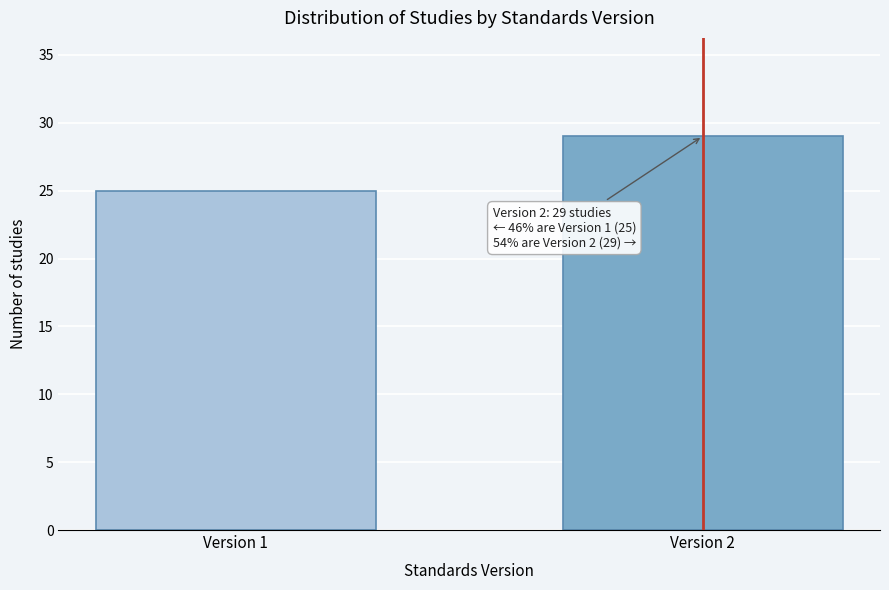

Reading right to left, list all the values displayed in this chart.

Version 2=29	Version 1=25